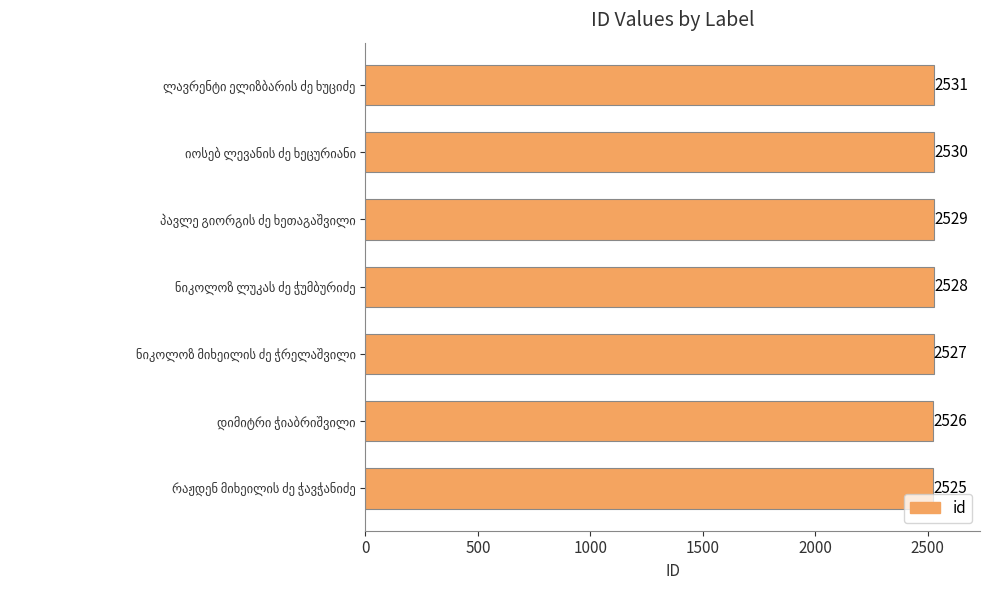

What is the sum of all values?

17696